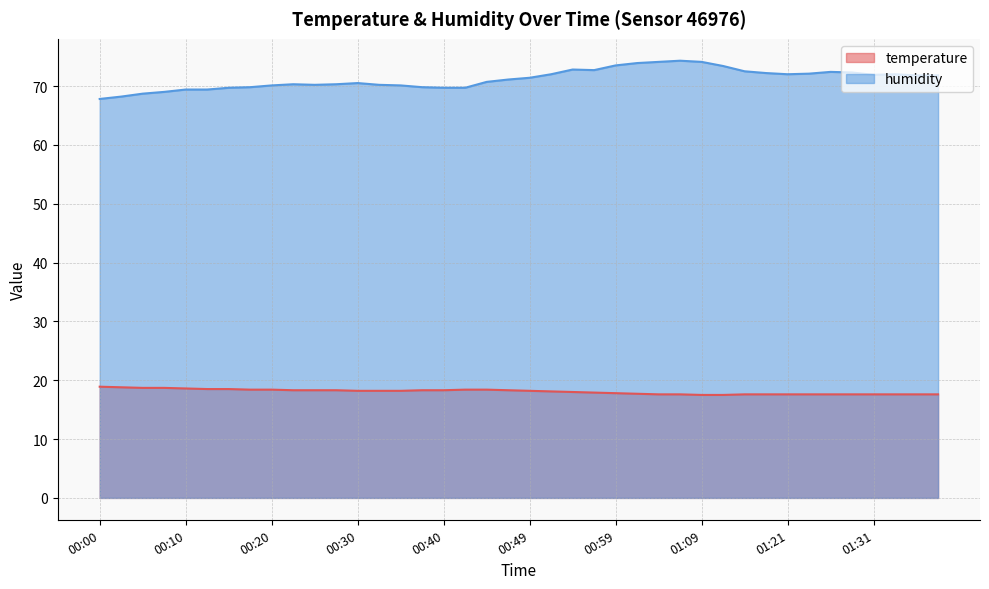

How many interior local peaks does the humidity series have?

6